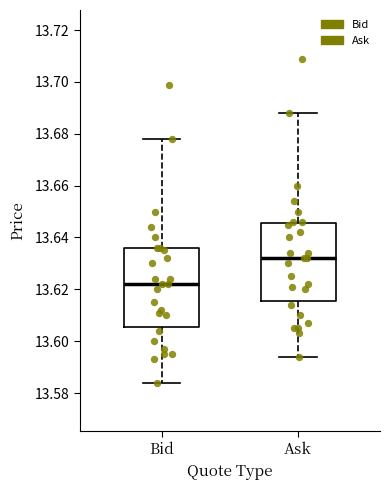

Where is the upper edge of the box for Ask on the y-axis? The values are not printed on the chart, so give them approximately, as read against the axis.

13.646